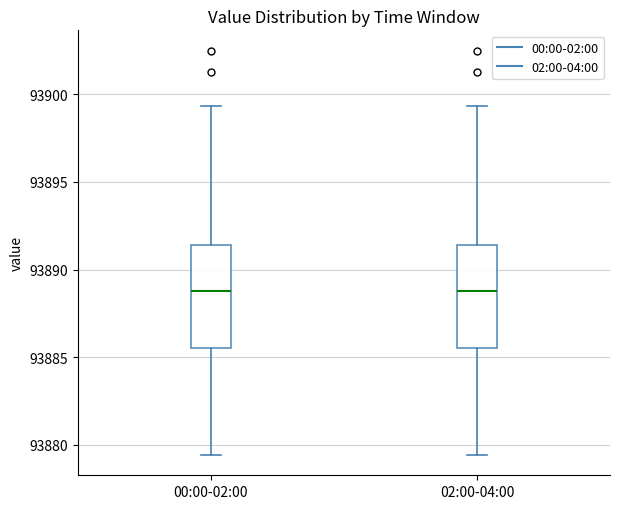

Reading left to right, read every box against the y-axis: the position of its median line, the range the box covers, and the ends of its whiskers. The values are not printed on the chart, so give them approximately, as read against the axis.

00:00-02:00: median 93889.0, box 93885.5 to 93891.5, whiskers 93879.5 to 93899.5
02:00-04:00: median 93889.0, box 93885.5 to 93891.5, whiskers 93879.5 to 93899.5